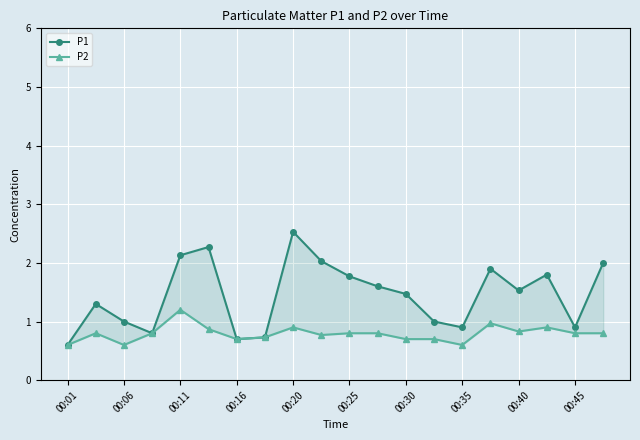

True or false: P1 has more than 2 points higher than both neighbors.

True